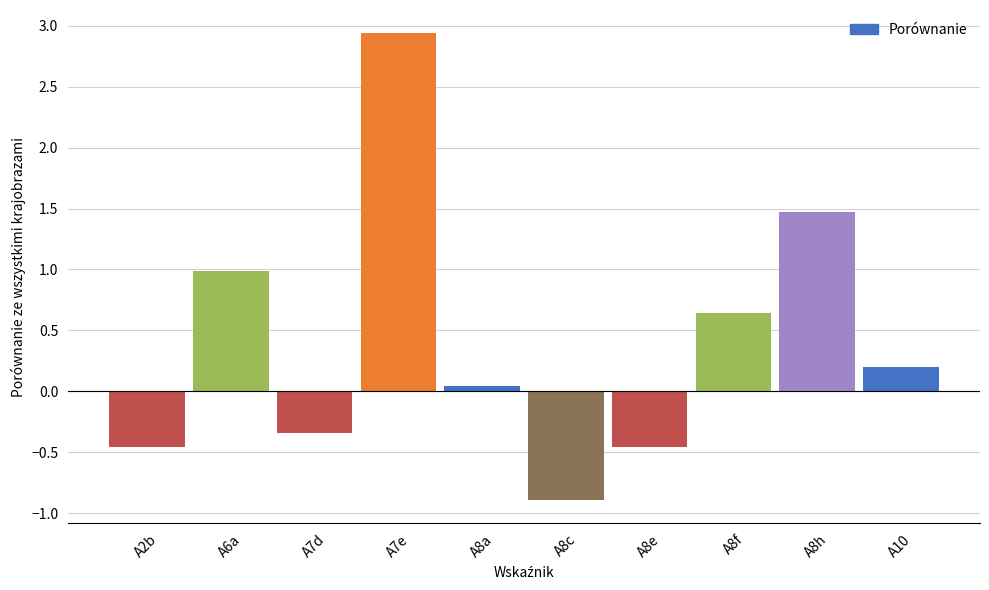

Rank the categories by value from lowest to highest.

A8c, A2b, A8e, A7d, A8a, A10, A8f, A6a, A8h, A7e